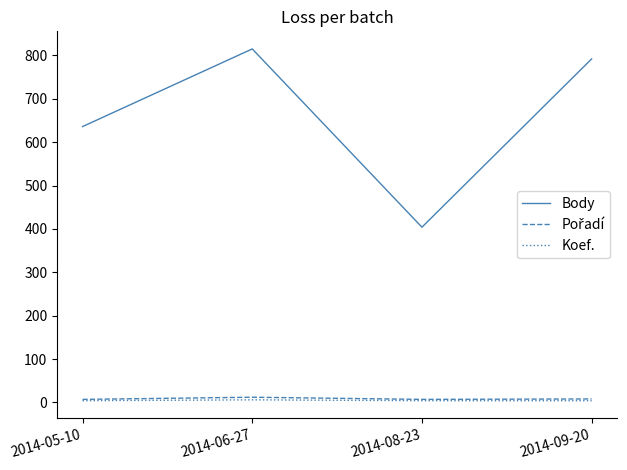

How many lines are shown in the chart?

3